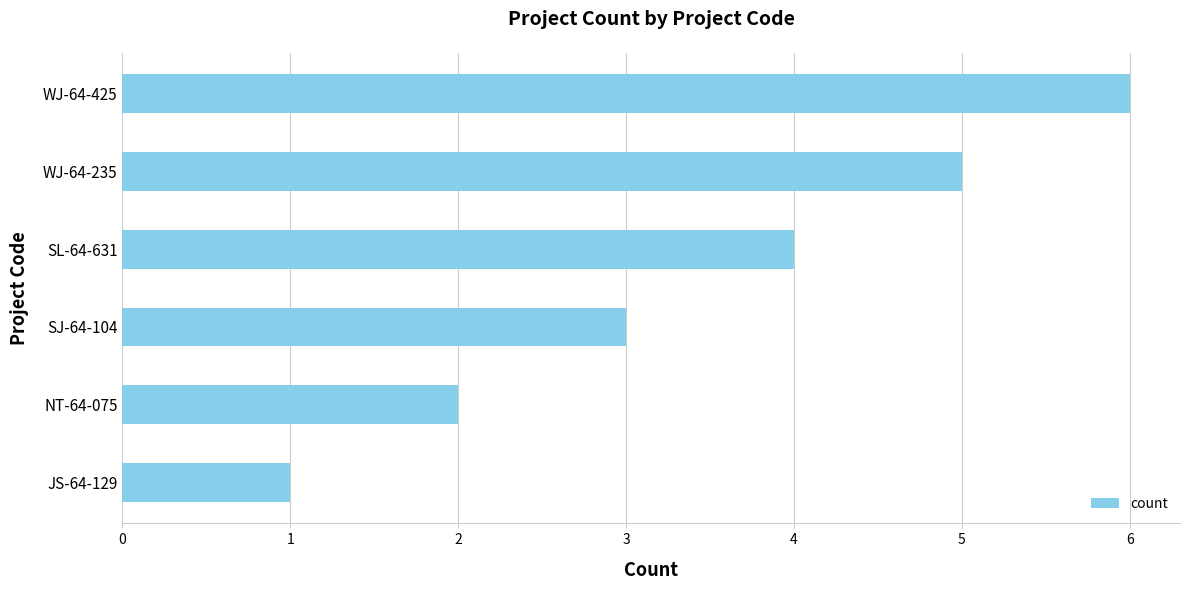

What is the greatest value displayed?

6